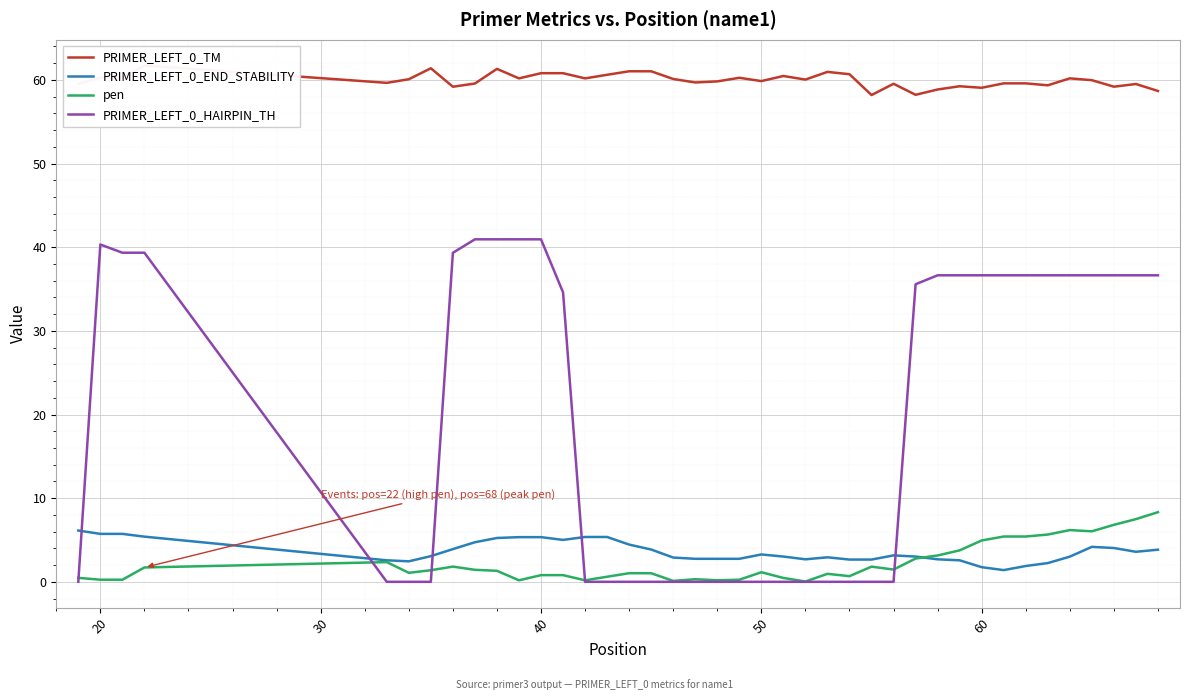

How many values in the PRIMER_LEFT_0_END_STABILITY series are below 3?

16